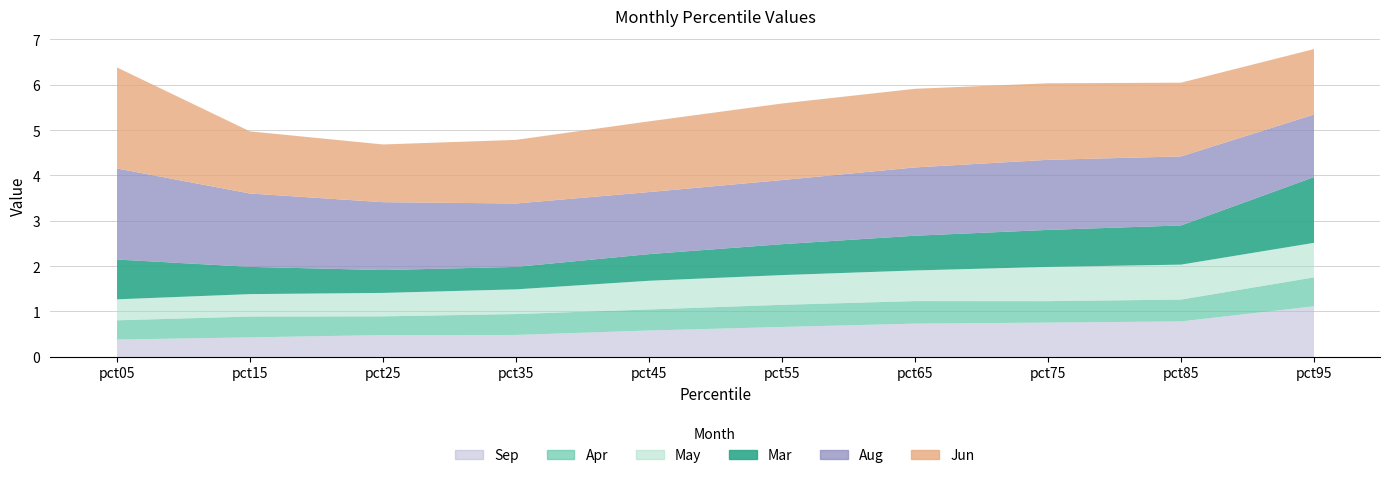

List the series in order of their peak value, lowest first.

Apr, May, Sep, Mar, Aug, Jun